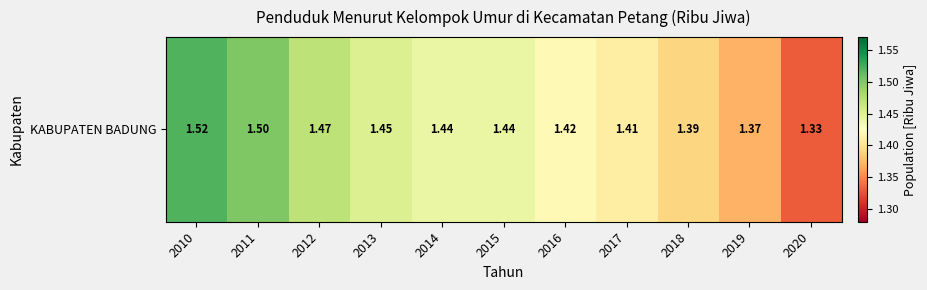

Is it true that the value at 2013 is 1.4?

True